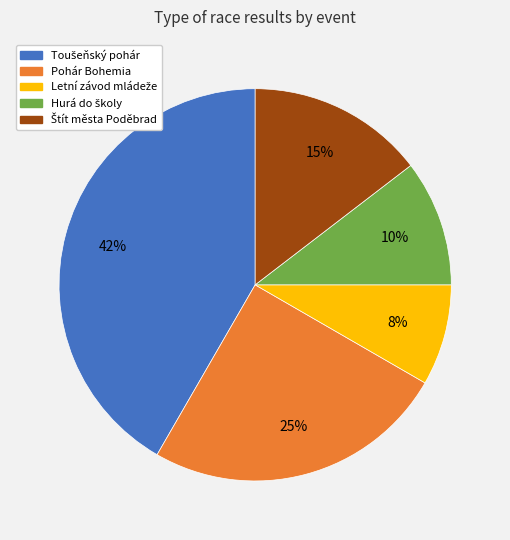

What percentage is the Pohár Bohemia slice, to the nearest percent?

25%